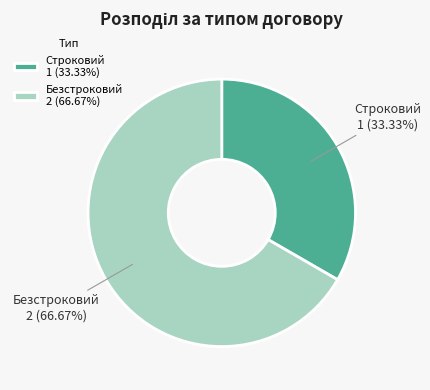

Do Строковий and Безстроковий together represent more than half of the pie?

Yes